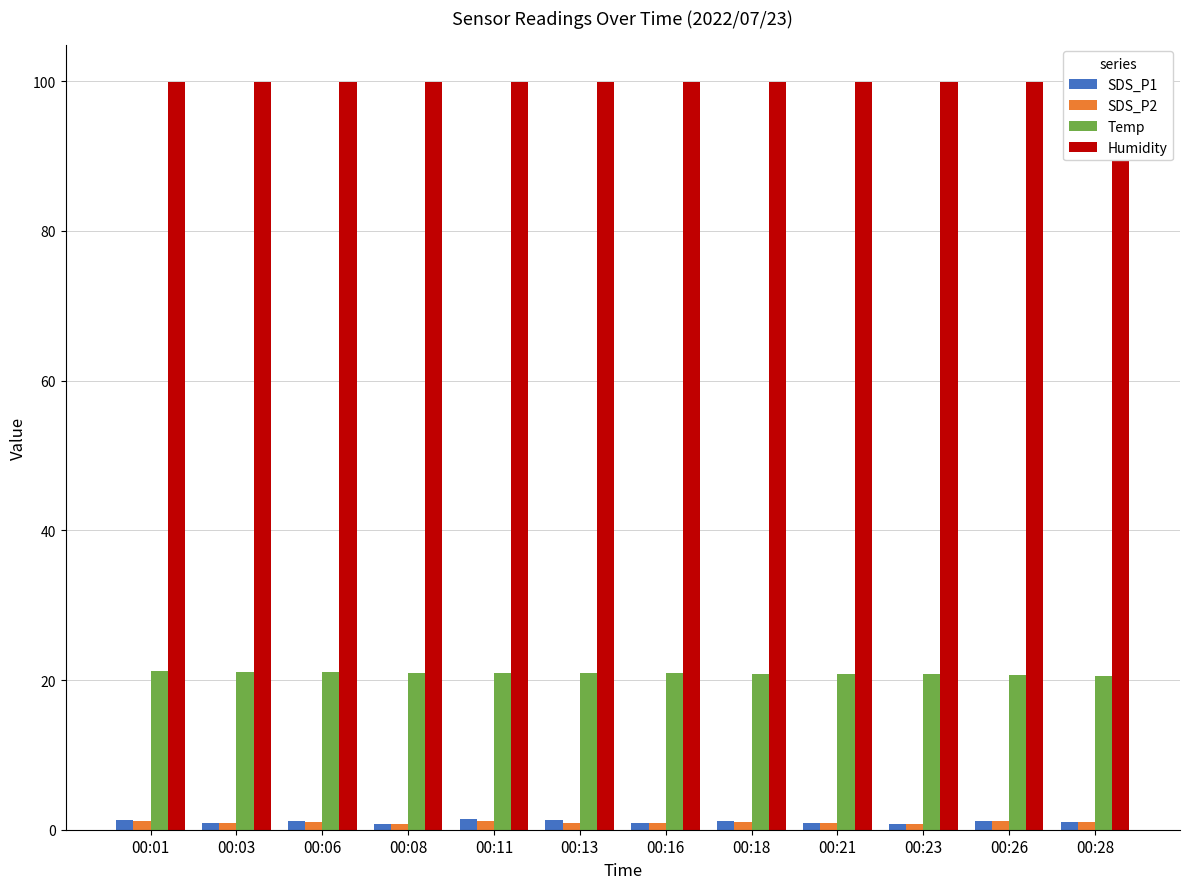

True or false: SDS_P2 has a value of 1.2 at 00:11.

True